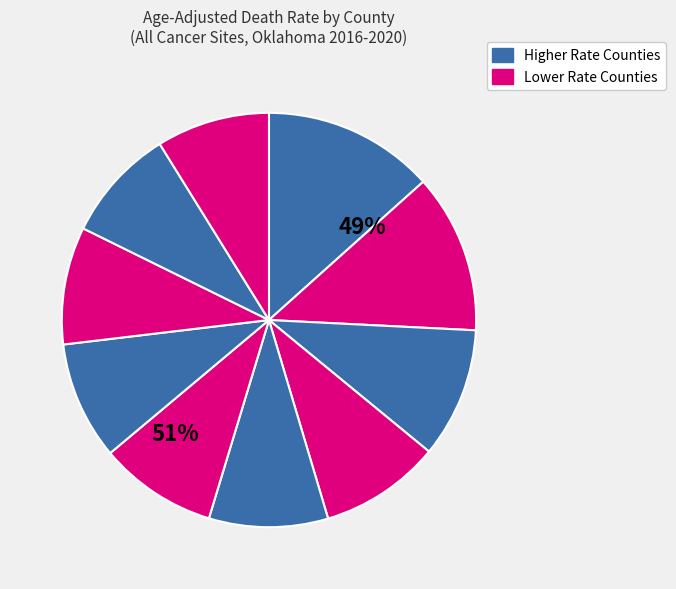

The Washington County slice represents 3% of the pie. True or false?

False